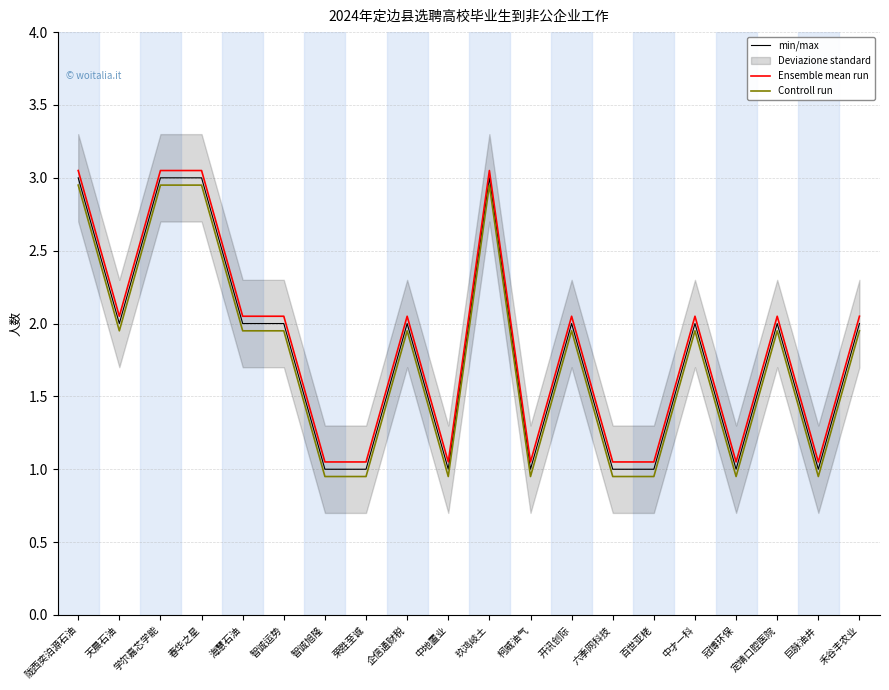

Reading left to right, list all the values displayed in this chart.

min/max: 3.0	2.0	3.0	3.0	2.0	2.0	1.0	1.0	2.0	1.0	3.0	1.0	2.0	1.0	1.0	2.0	1.0	2.0	1.0	2.0
Ensemble mean run: 3.0	2.0	3.0	3.0	2.0	2.0	1.1	1.1	2.0	1.1	3.0	1.1	2.0	1.1	1.1	2.0	1.1	2.0	1.1	2.0
Controll run: 3.0	1.9	3.0	3.0	1.9	1.9	0.9	0.9	1.9	0.9	3.0	0.9	1.9	0.9	0.9	1.9	0.9	1.9	0.9	1.9